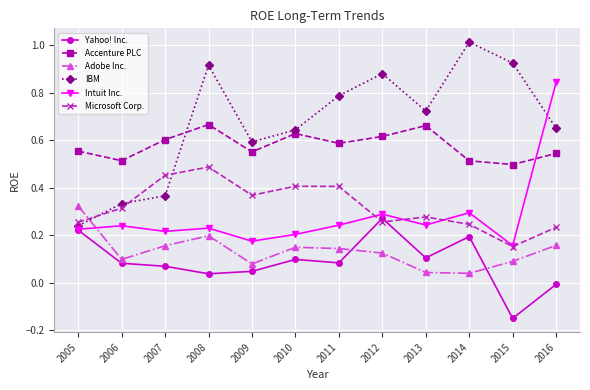

Which series has the largest total across all categories?

IBM